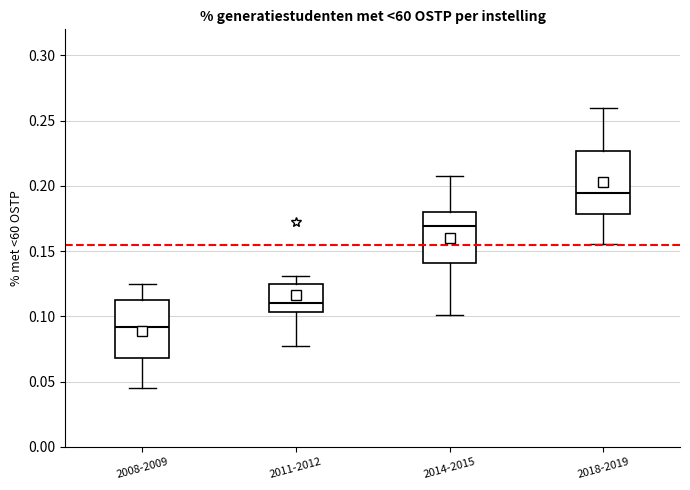

Which box's median line is the highest?

2018-2019